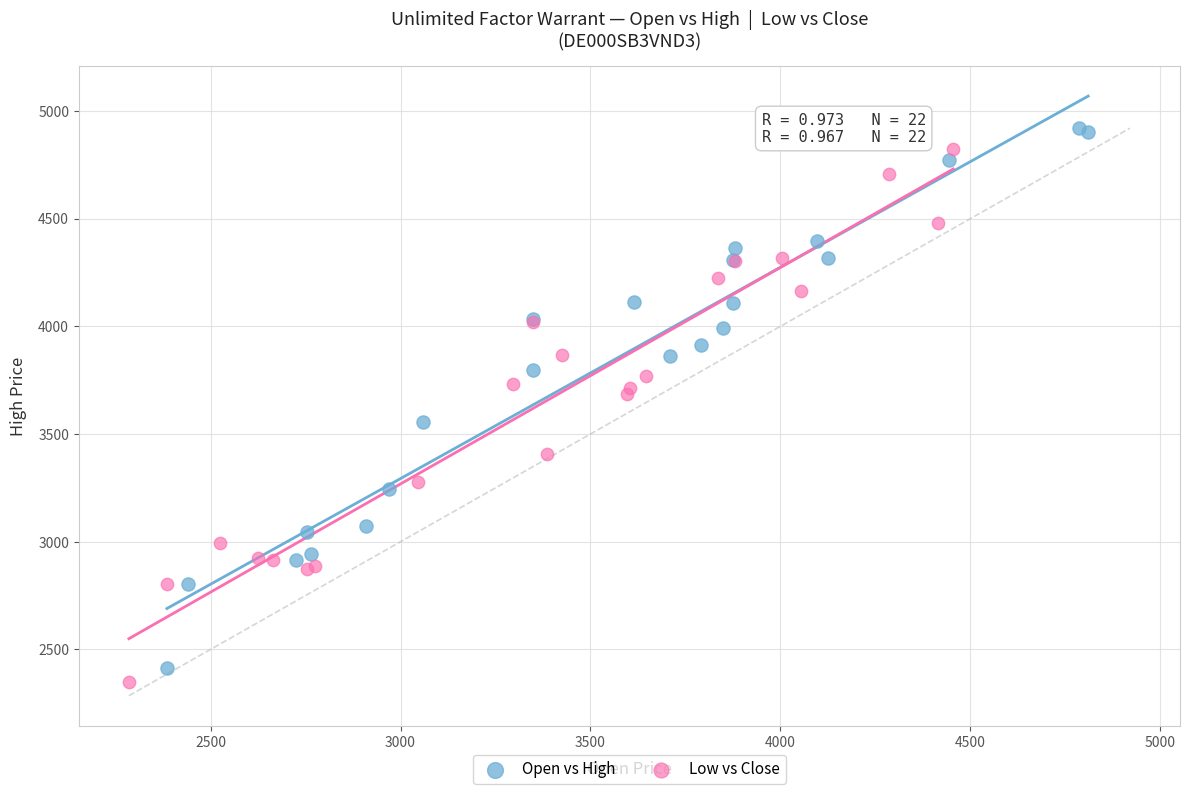

Which series has the widest spread of Y values?

Open vs High